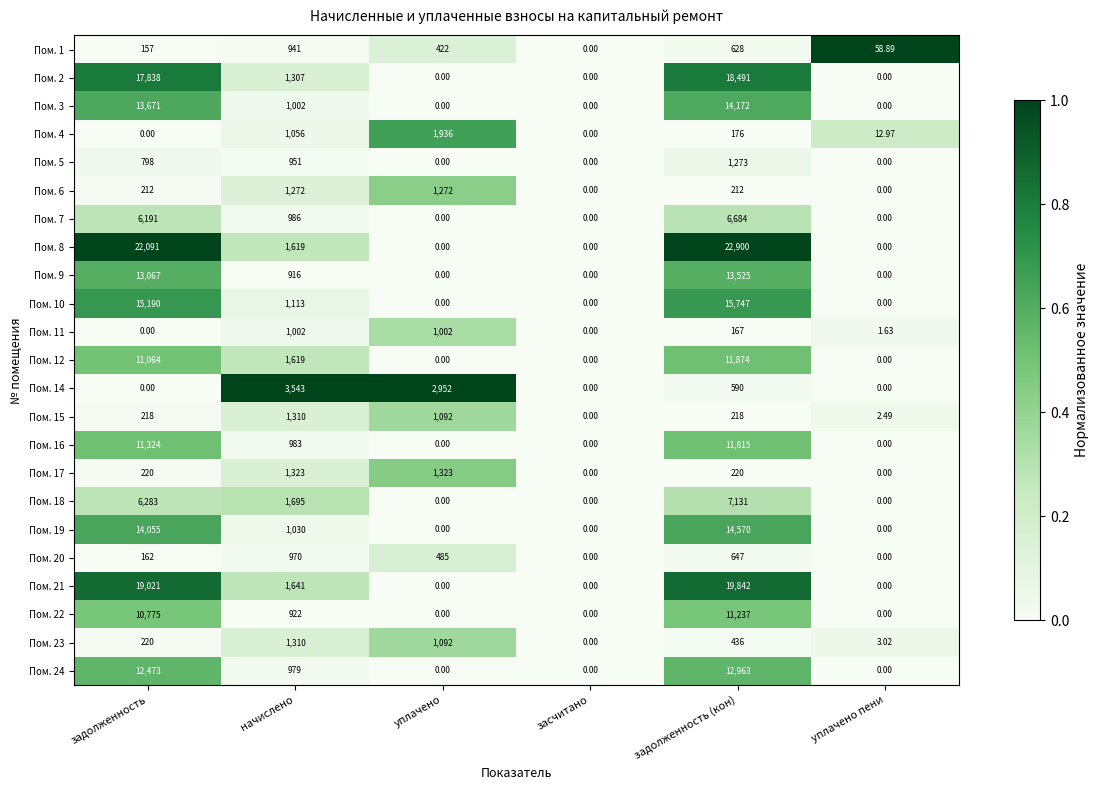

How many categories are shown in the chart?

6